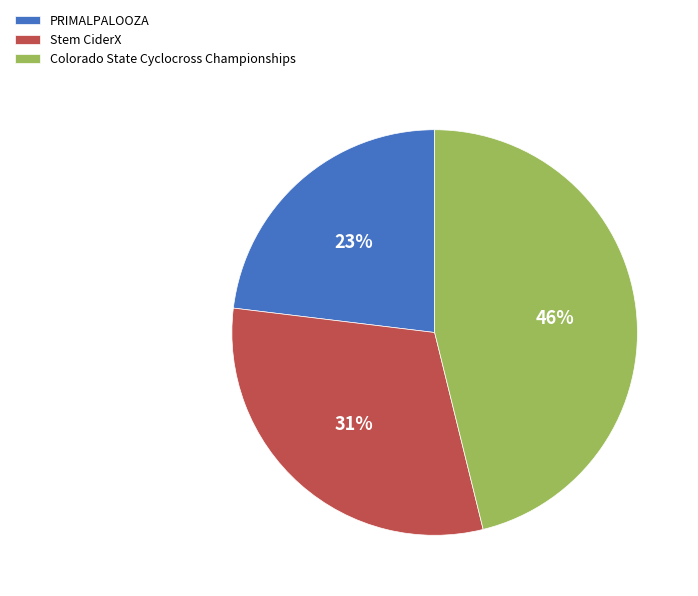

To the nearest percent, what is the average slice percentage?

33%